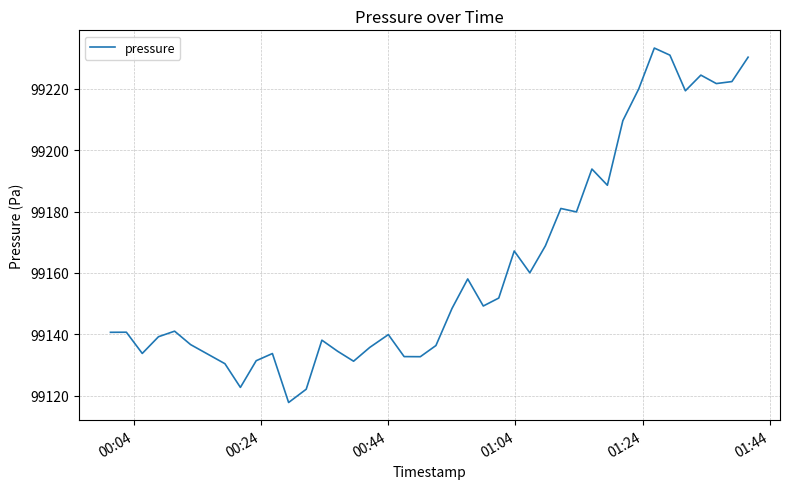

What is the maximum value shown in the chart?

99233.2